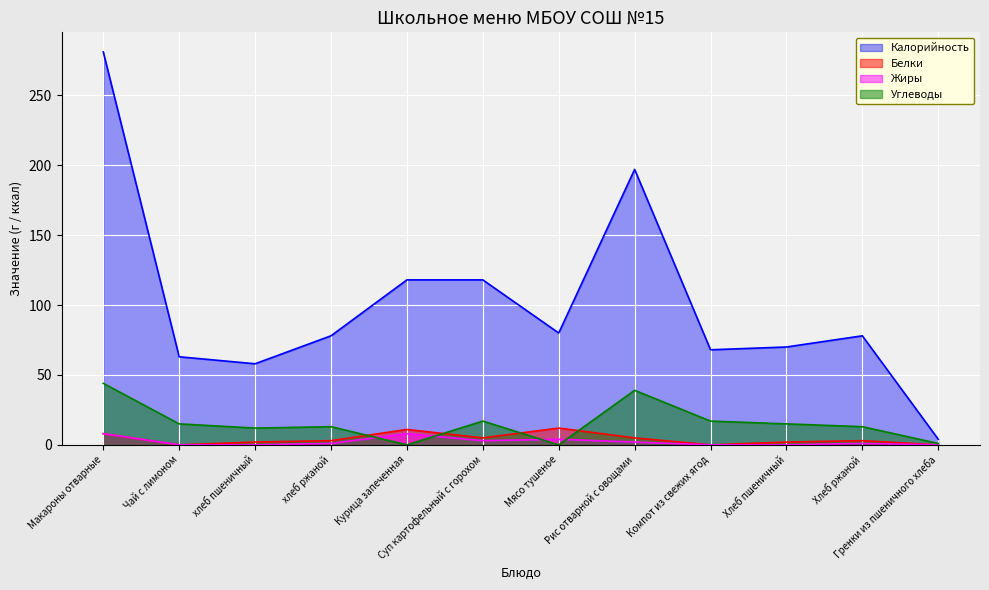

What is the total value across all series at Хлеб пшеничный?

87